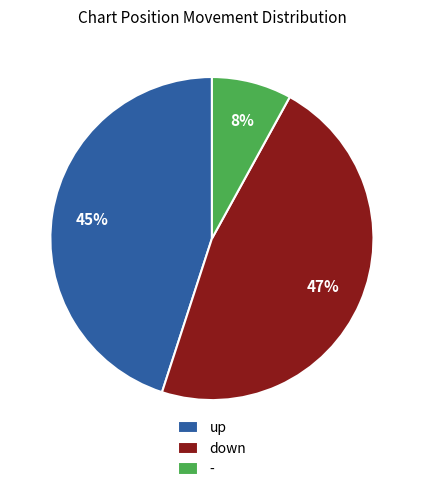

To the nearest percent, what percentage of the pie is up?

45%